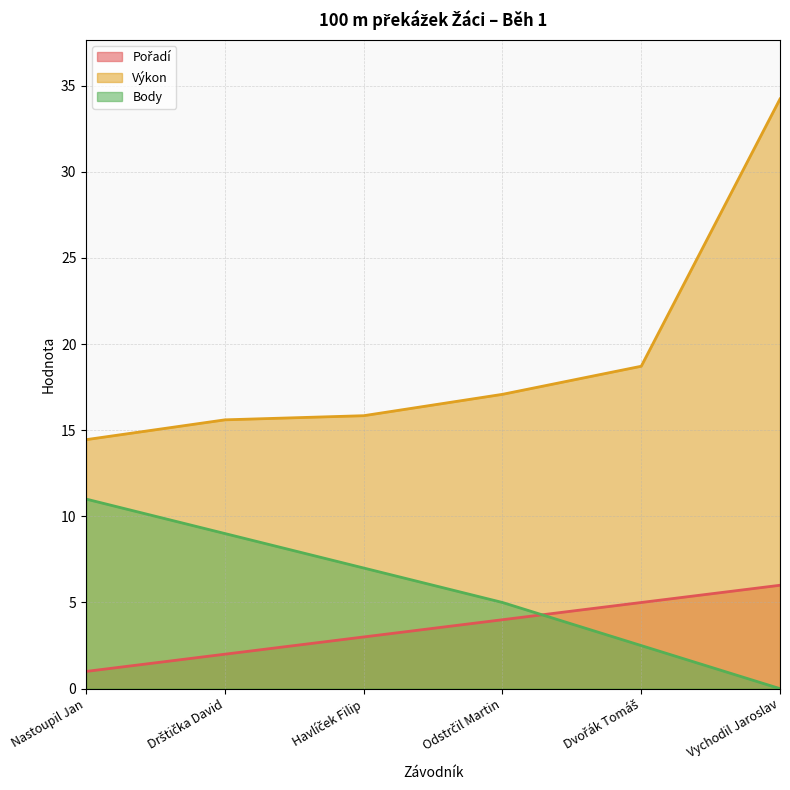

True or false: Pořadí has more than 0 interior local peaks.

False